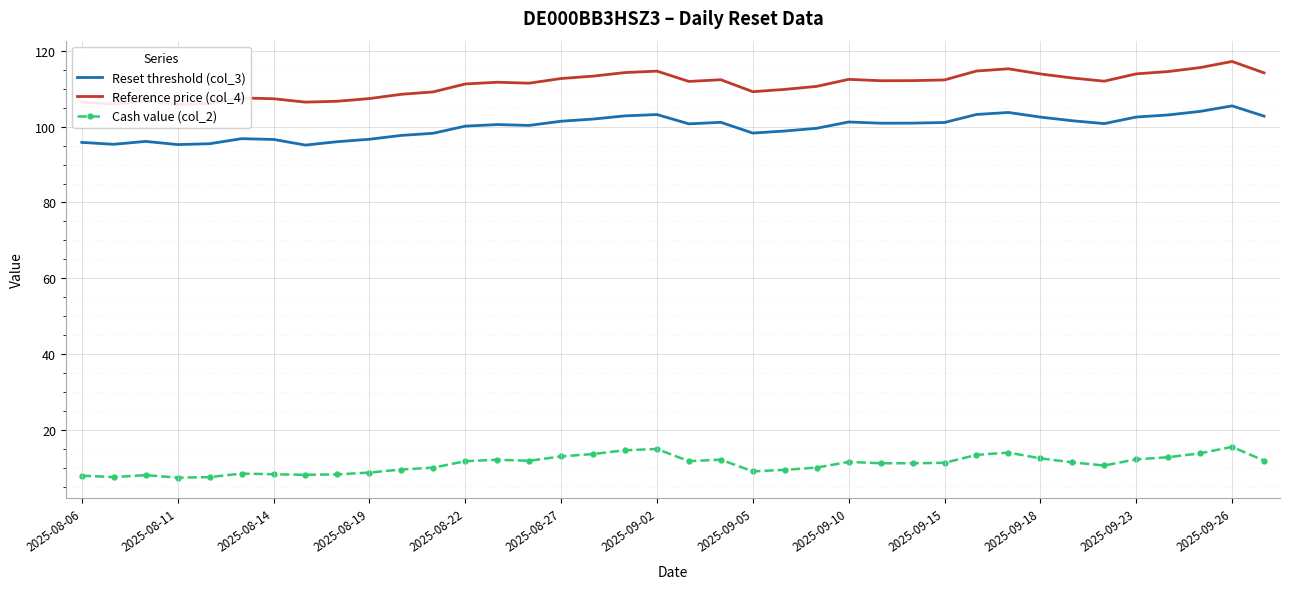

What is the difference between the second highest and minimum values in the Reset threshold (col_3) series?

8.9